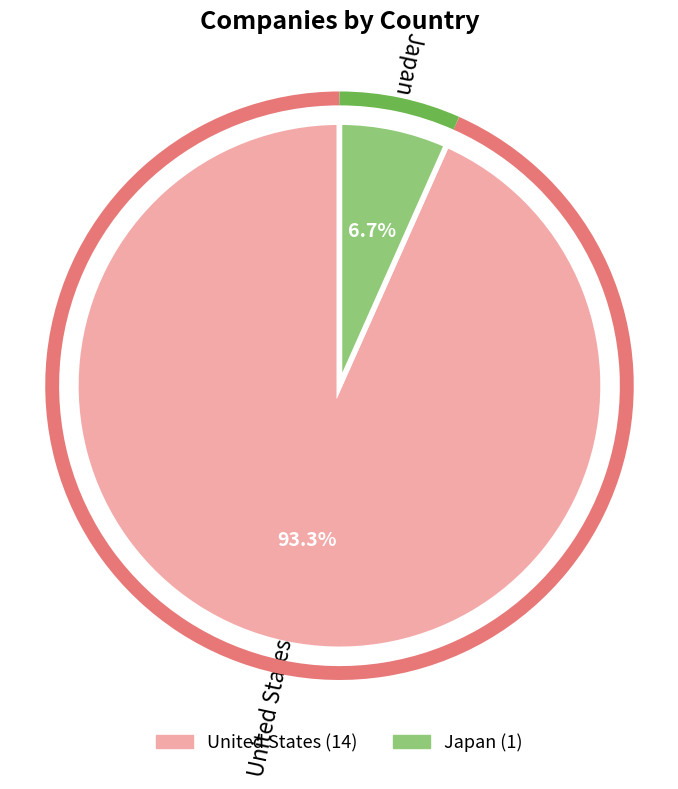

Is it true that Japan is 1% of the pie?

False